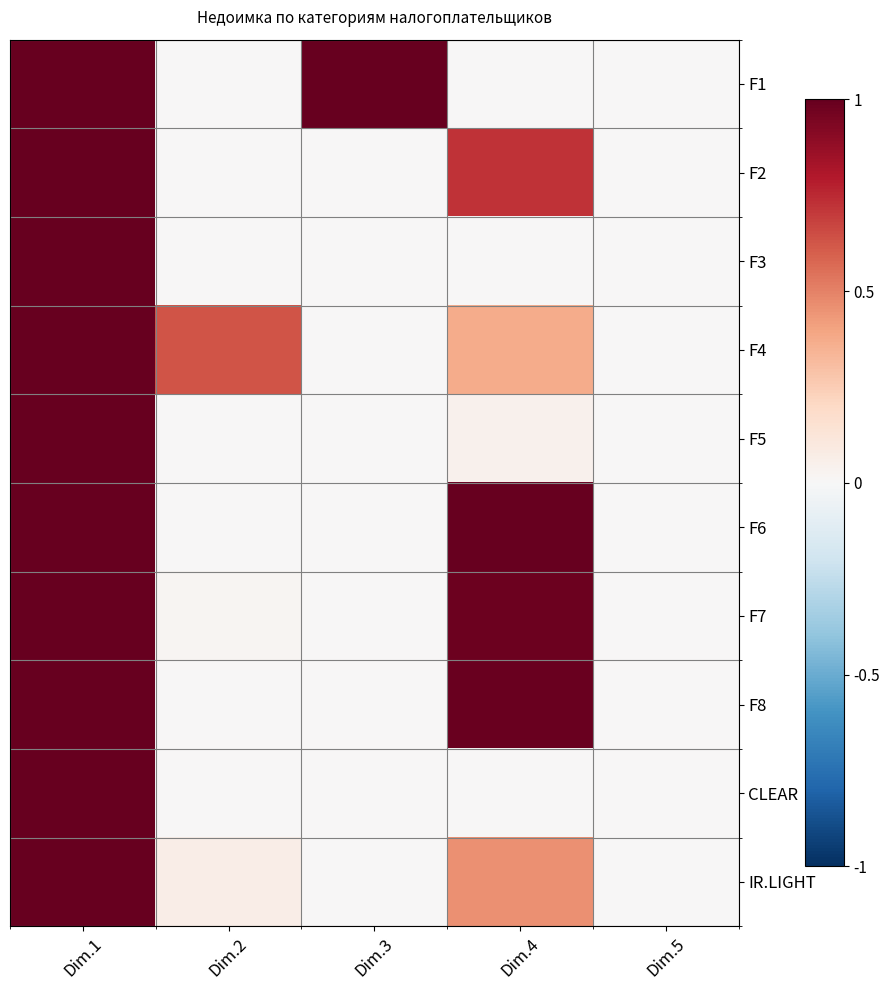

Reading left to right, extract all data points from this chart.

F1: Dim.1=1.0	Dim.2=0.0	Dim.3=1.0	Dim.4=0.0	Dim.5=0.0
F2: Dim.1=1.0	Dim.2=0.0	Dim.3=0.0	Dim.4=0.7	Dim.5=0.0
F3: Dim.1=1.0	Dim.2=0.0	Dim.3=0.0	Dim.4=0.0	Dim.5=0.0
F4: Dim.1=1.0	Dim.2=0.6	Dim.3=0.0	Dim.4=0.4	Dim.5=0.0
F5: Dim.1=1.0	Dim.2=0.0	Dim.3=0.0	Dim.4=0.0	Dim.5=0.0
F6: Dim.1=1.0	Dim.2=0.0	Dim.3=0.0	Dim.4=1.0	Dim.5=0.0
F7: Dim.1=1.0	Dim.2=0.0	Dim.3=0.0	Dim.4=1.0	Dim.5=0.0
F8: Dim.1=1.0	Dim.2=0.0	Dim.3=0.0	Dim.4=1.0	Dim.5=0.0
CLEAR: Dim.1=1.0	Dim.2=0.0	Dim.3=0.0	Dim.4=0.0	Dim.5=0.0
IR.LIGHT: Dim.1=1.0	Dim.2=0.1	Dim.3=0.0	Dim.4=0.5	Dim.5=0.0